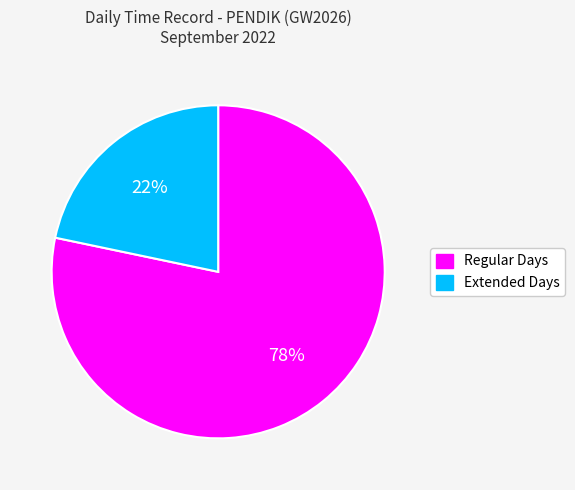

Which category accounts for the majority?

Regular Days